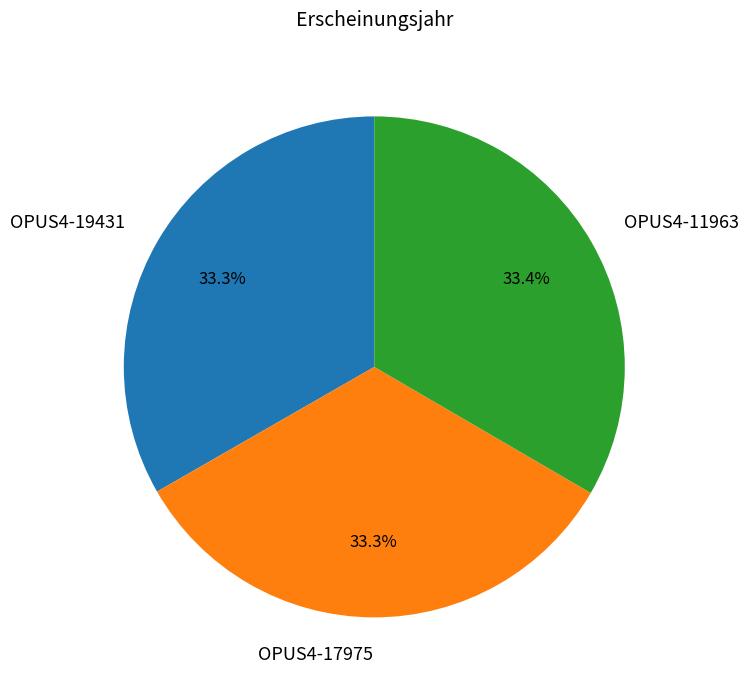

Approximately how many times larger is the value at OPUS4-19431 compared to OPUS4-11963?

1.0